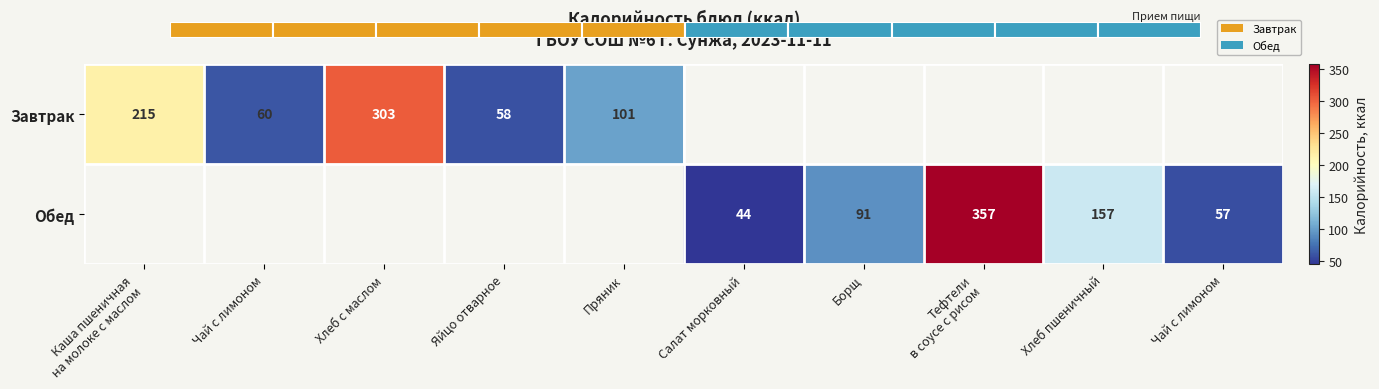

Is the value of Завтрак at Хлеб с маслом greater than the value of Обед at Хлеб пшеничный?

Yes